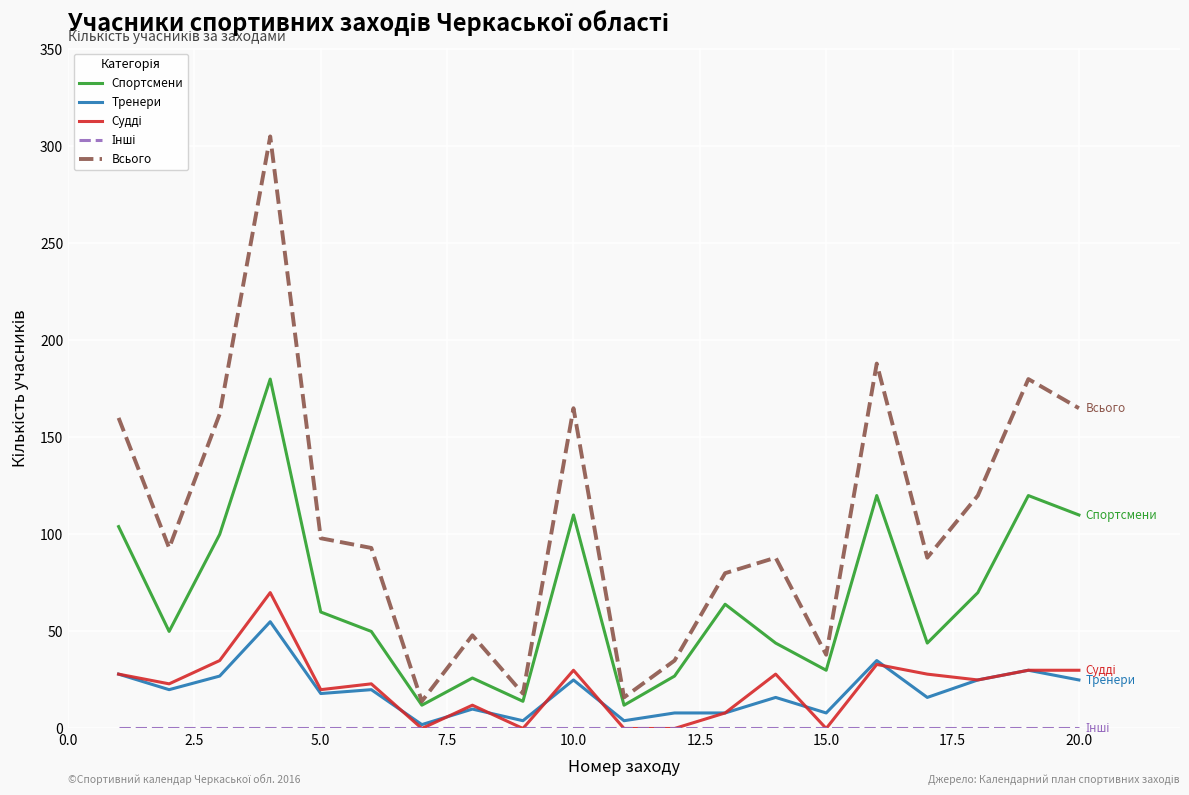

Which series has the largest total across all categories?

Всього